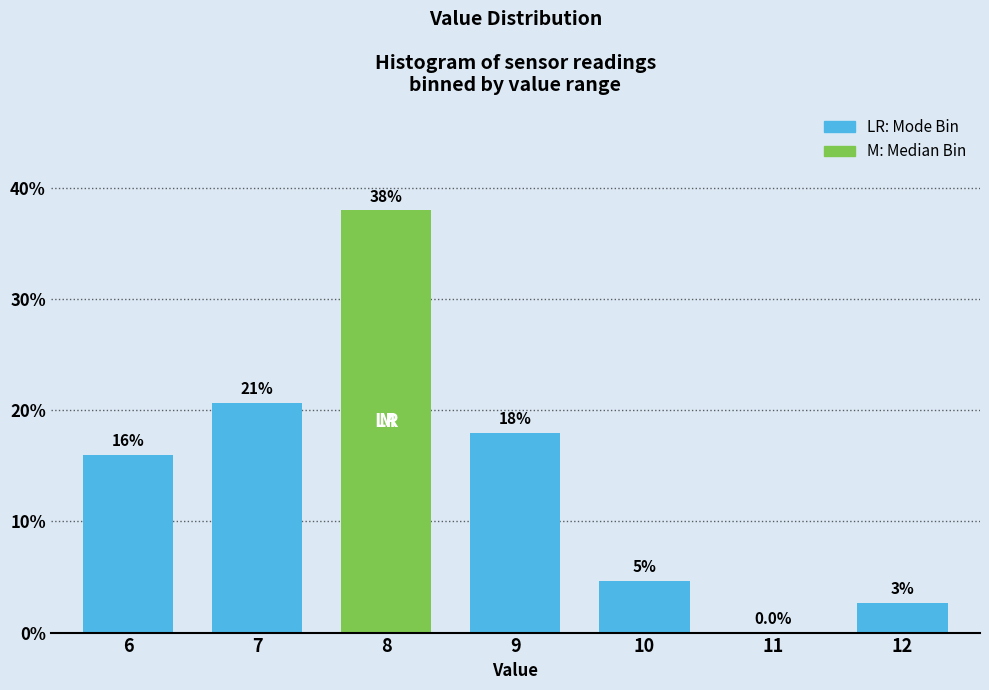

Approximately how many times larger is the value at 6 compared to 8?

0.4